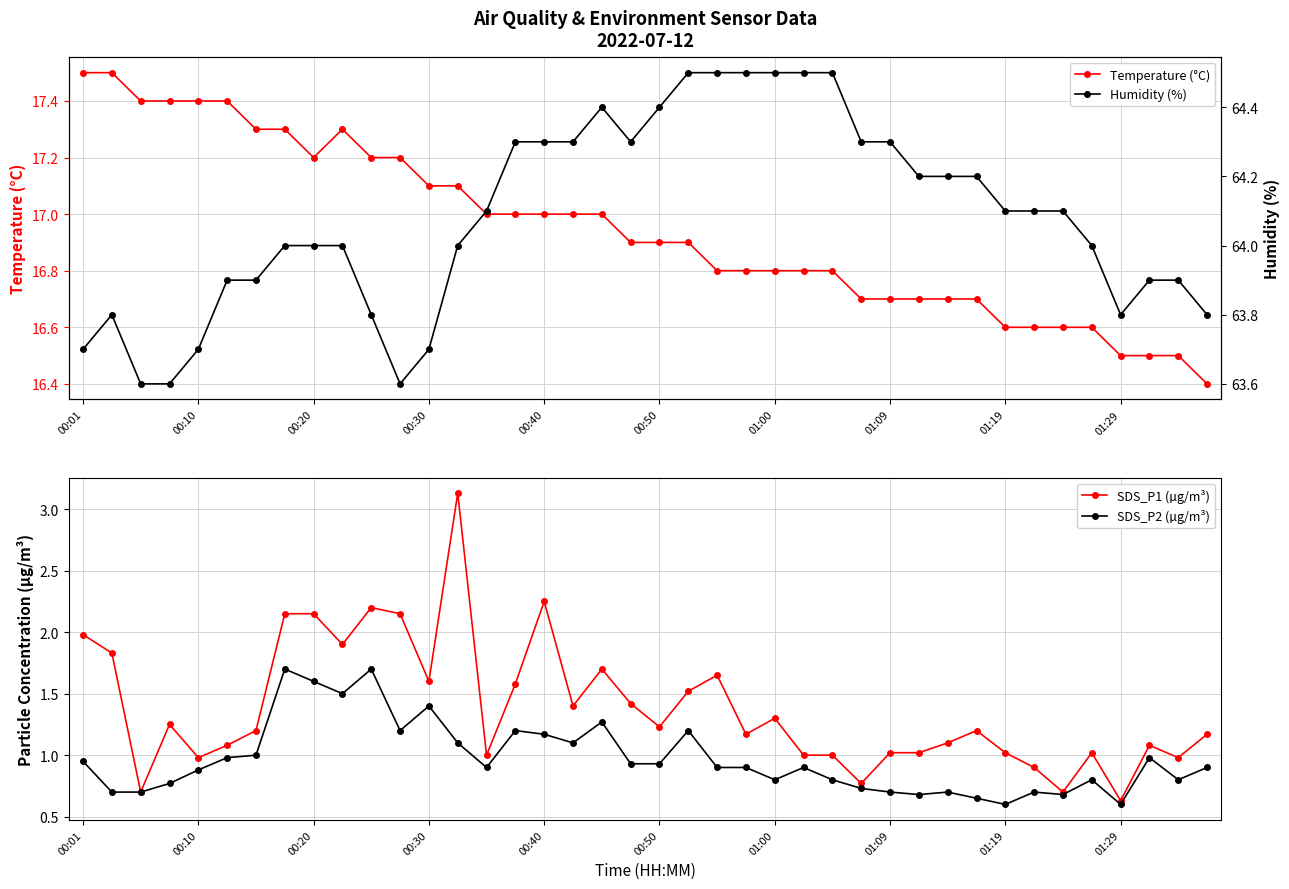

True or false: Humidity (%) has more than 2 points higher than both neighbors.

False